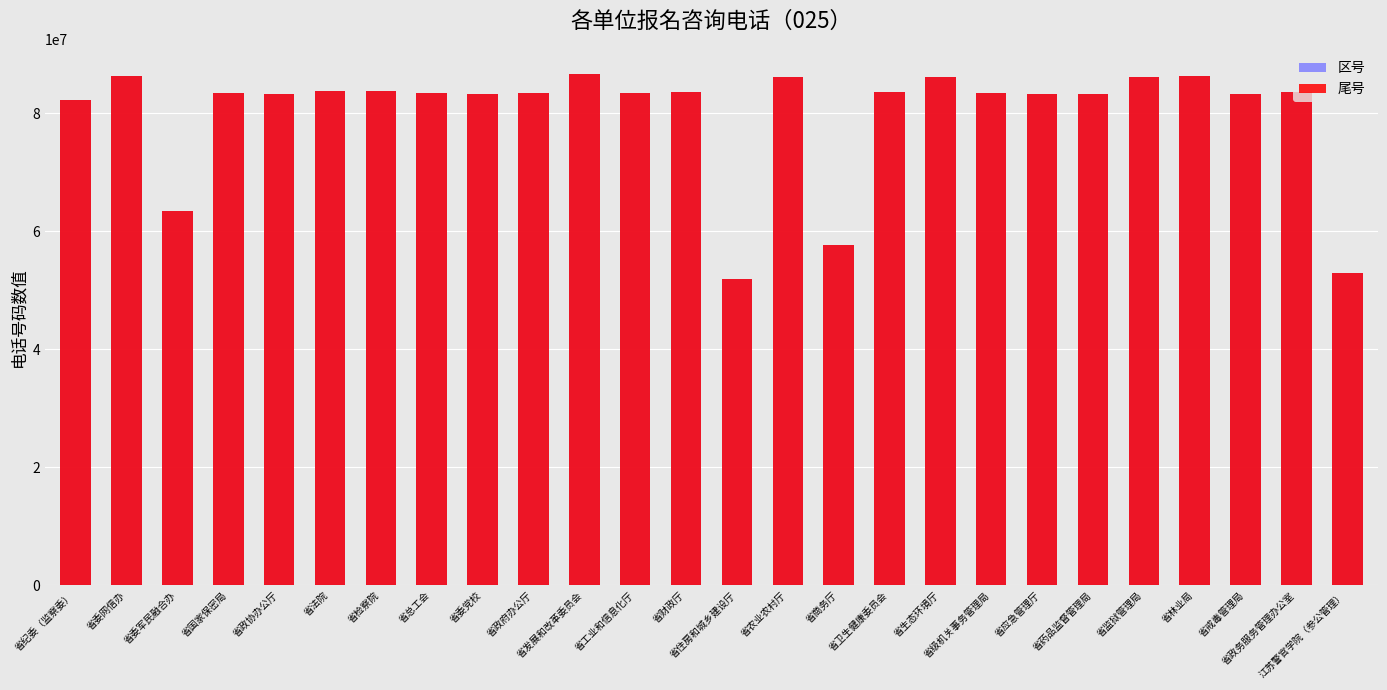

Which has a higher value, 省发展和改革委员会 or 省工业和信息化厅?

省发展和改革委员会